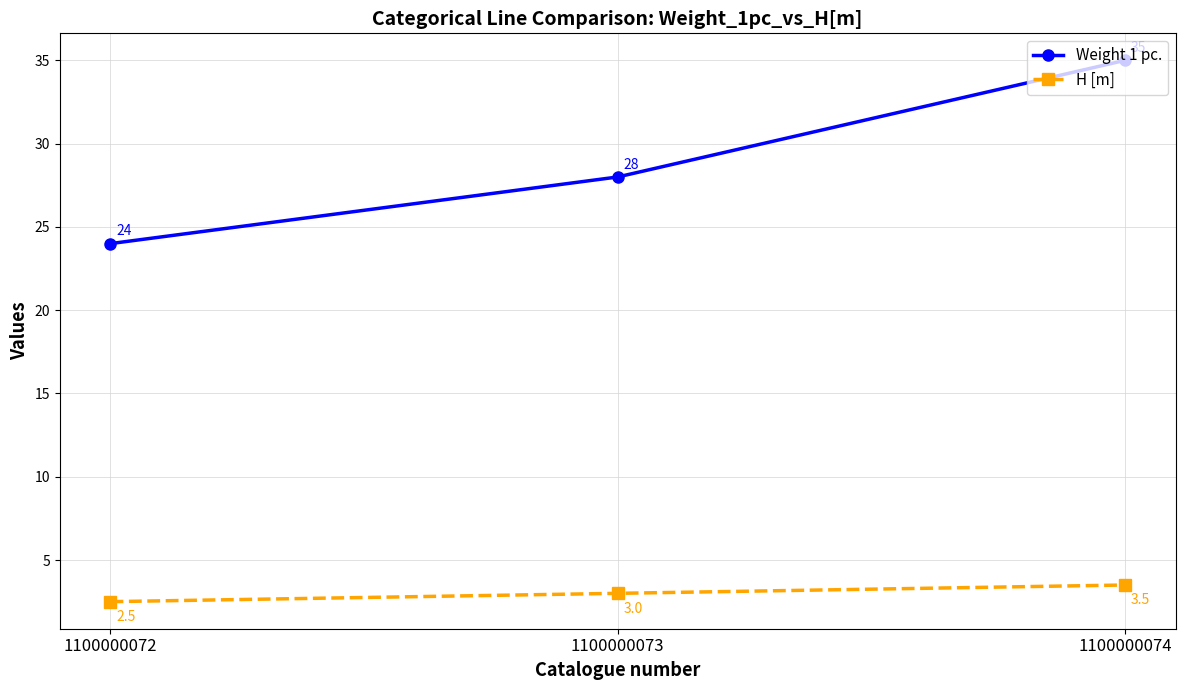

At 1100000073, list the series in order from smallest to largest.

H [m], Weight 1 pc.